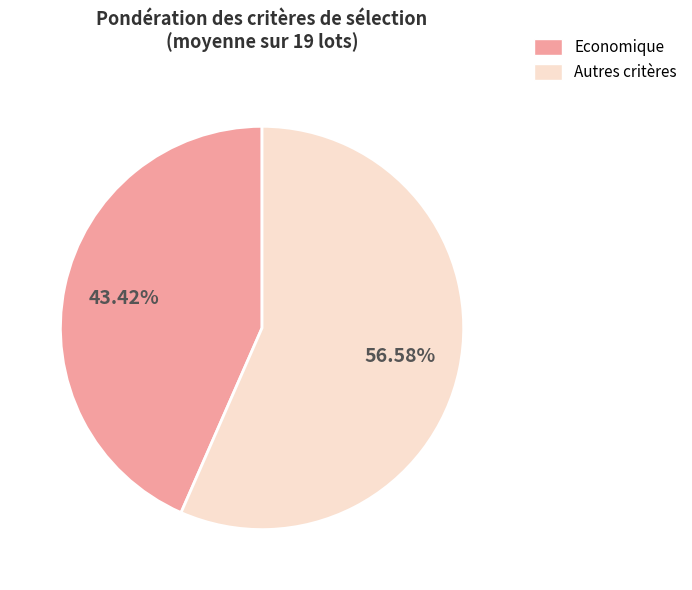

Count the number of slices in the pie.

2